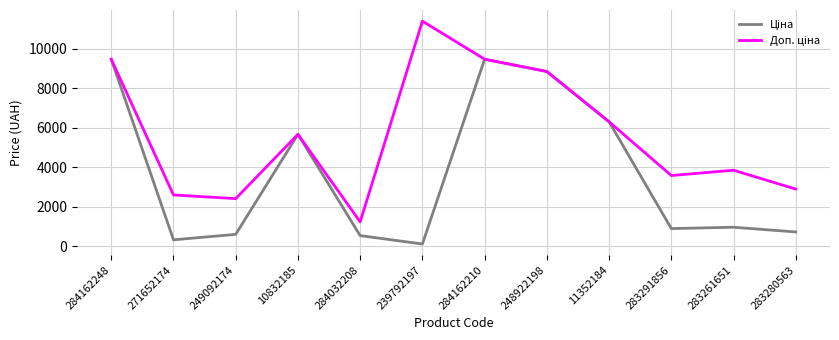

Is it true that Ціна equals 6308.8 at 11352184?

True